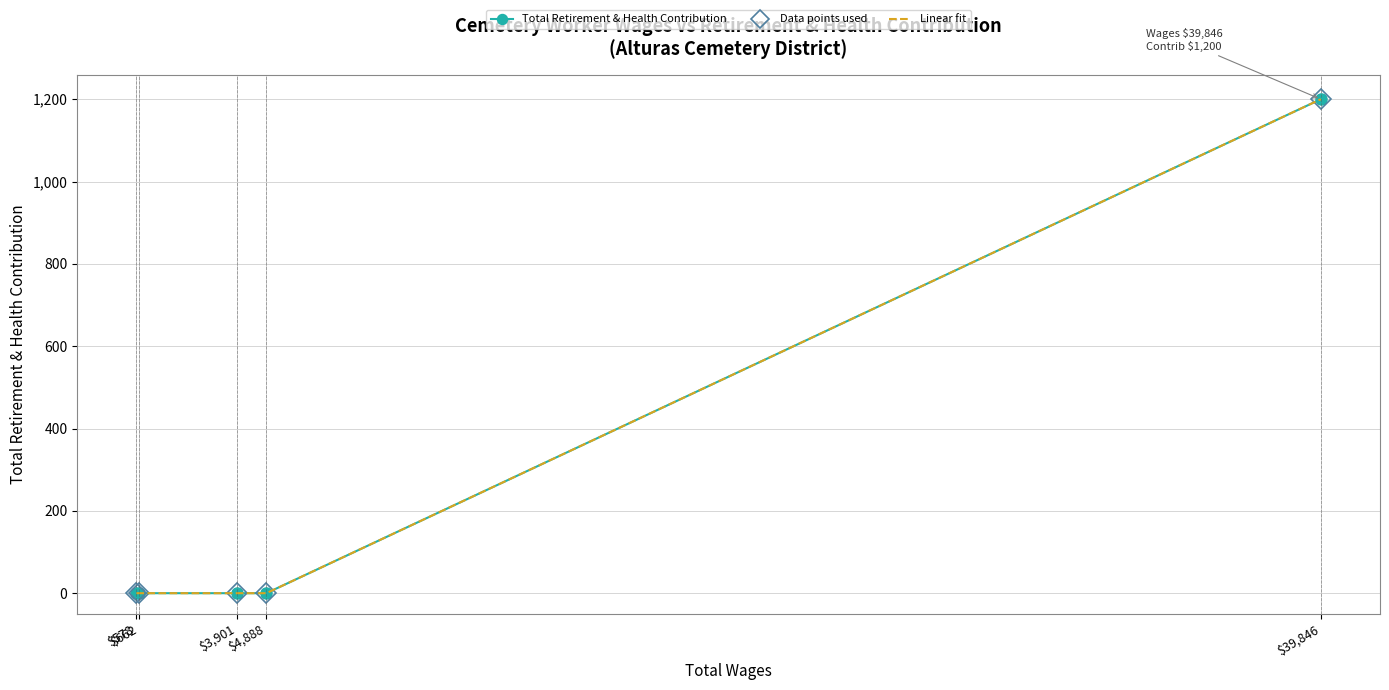

Rank the series at $578 from lowest to highest value.

Total Retirement & Health Contribution, Data points used, Linear fit